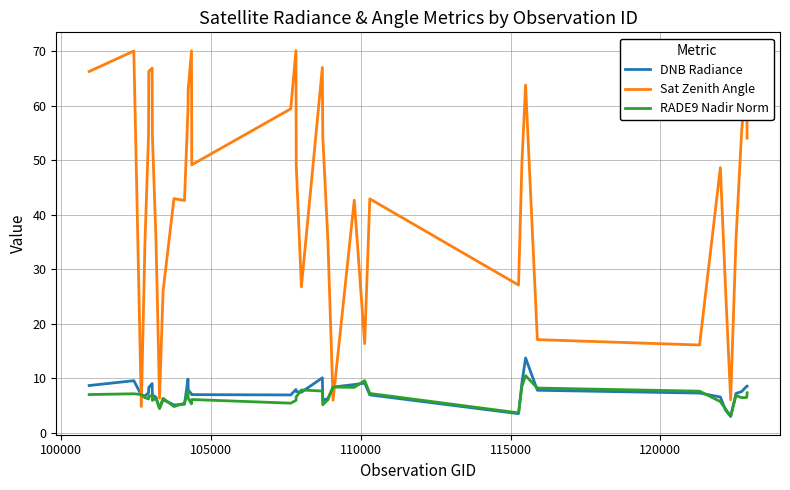

How many intersections are there between Sat Zenith Angle and DNB Radiance?

4